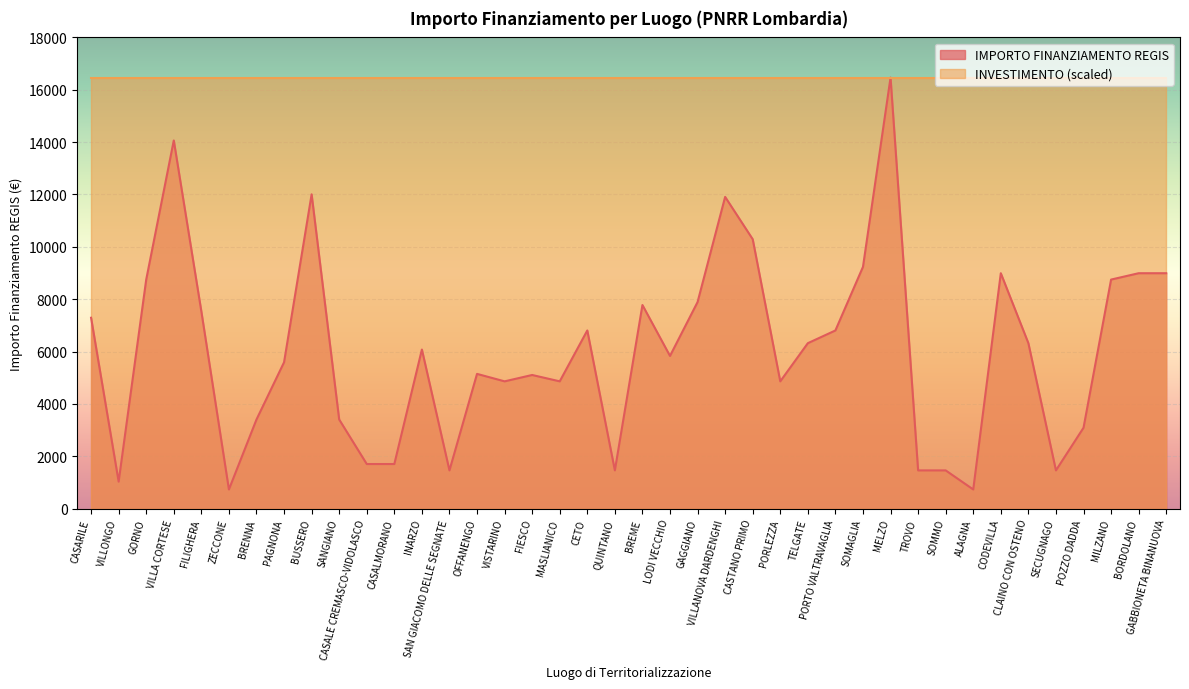

What is the difference between the second highest and second lowest values?

13334